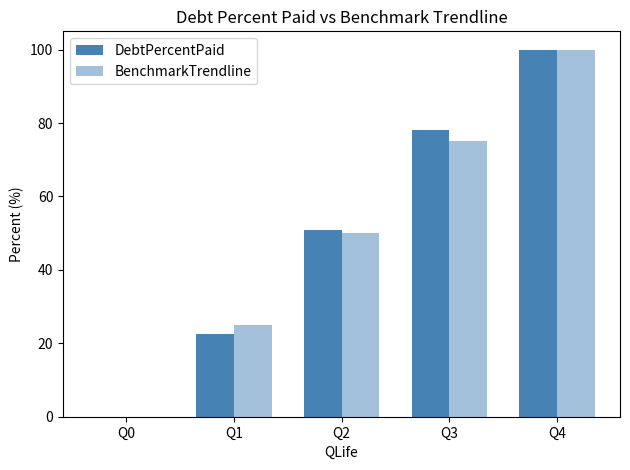

Are the bars grouped side by side (vs. stacked)?

Yes